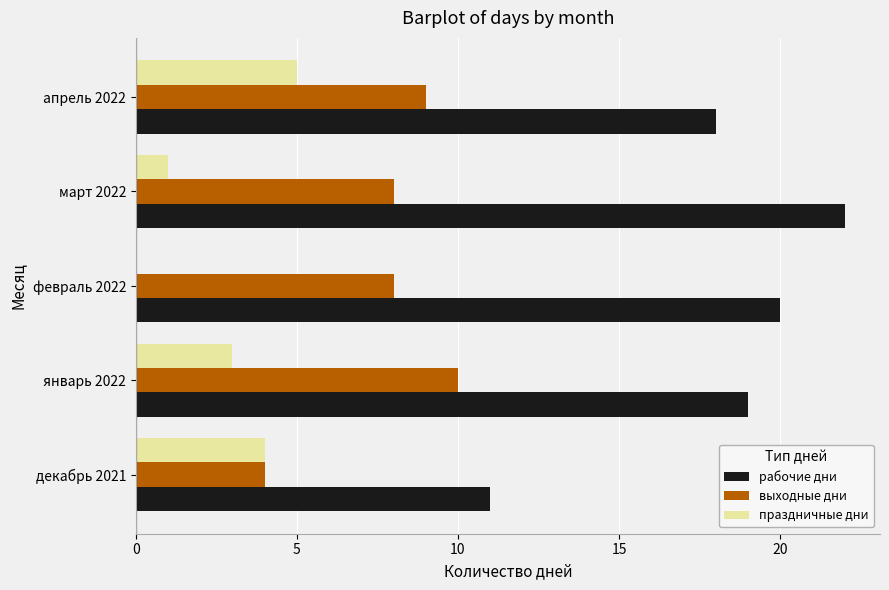

Is the value of праздничные дни at апрель 2022 greater than the value of рабочие дни at январь 2022?

No